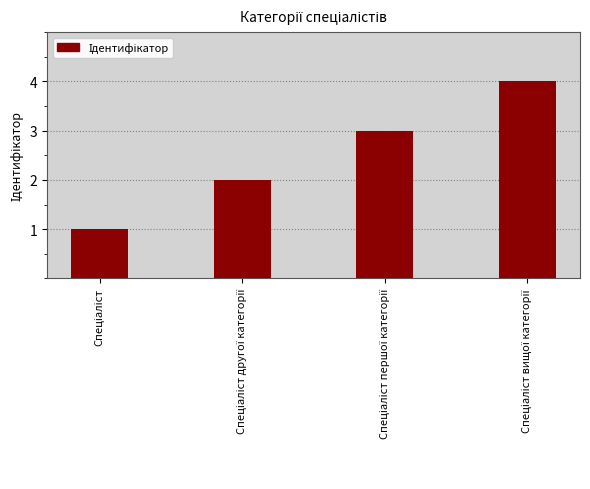

How many series are shown in this chart?

1